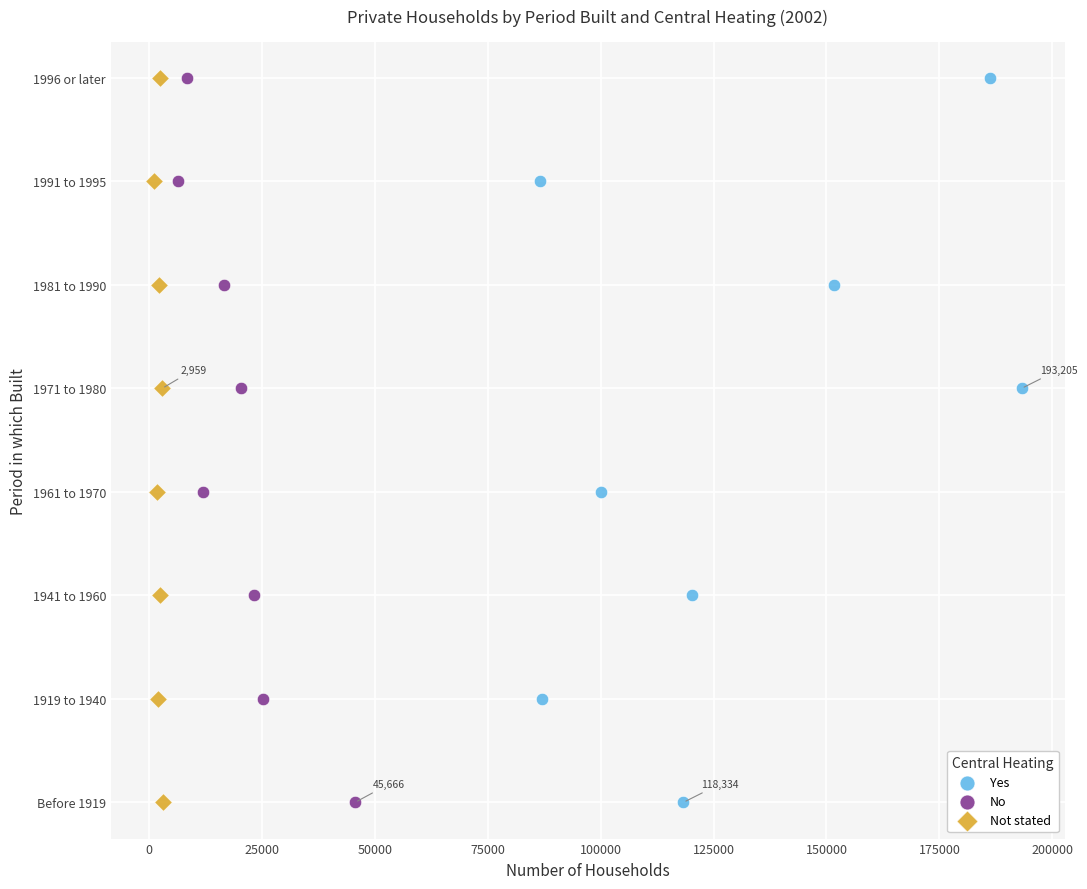

What are all the series names shown in the legend?

Yes, No, Not stated